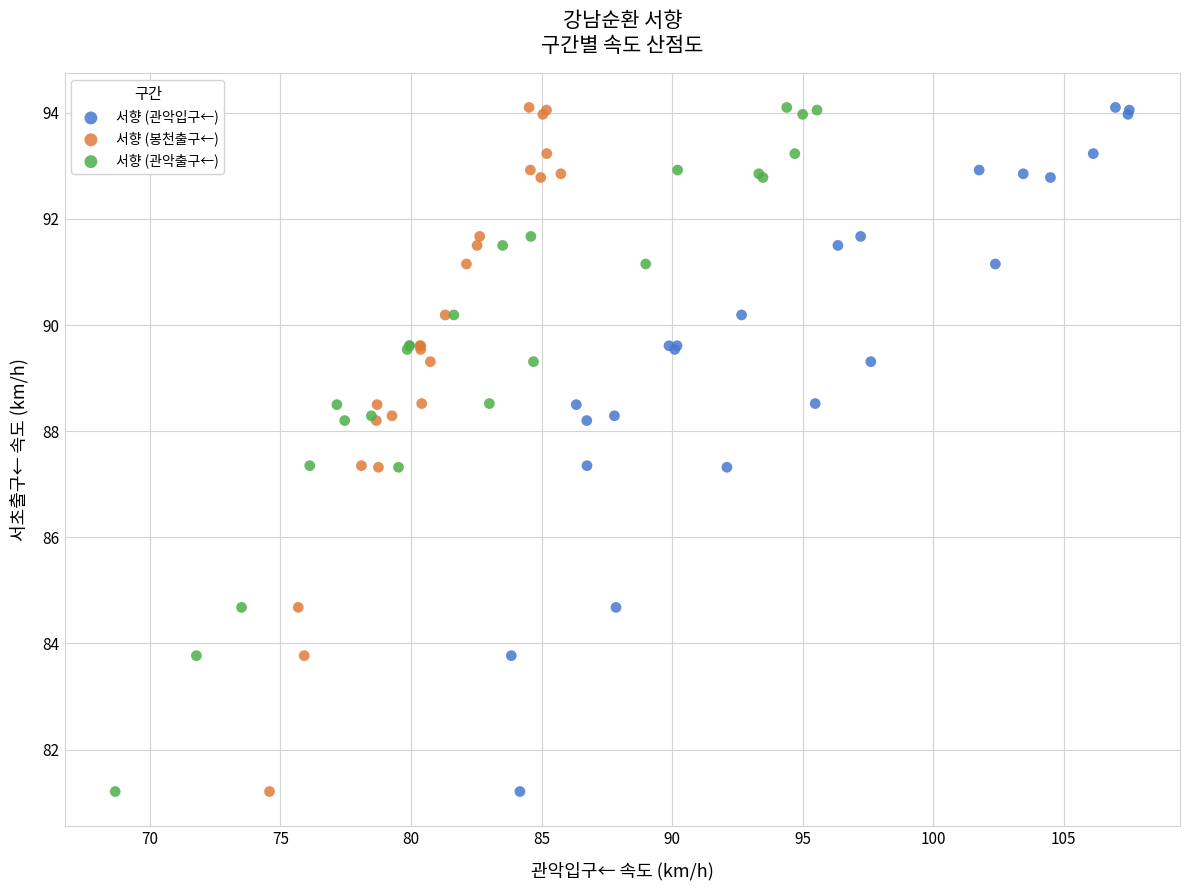

What are all the series names shown in the legend?

서향 (관악입구←), 서향 (봉천출구←), 서향 (관악출구←)